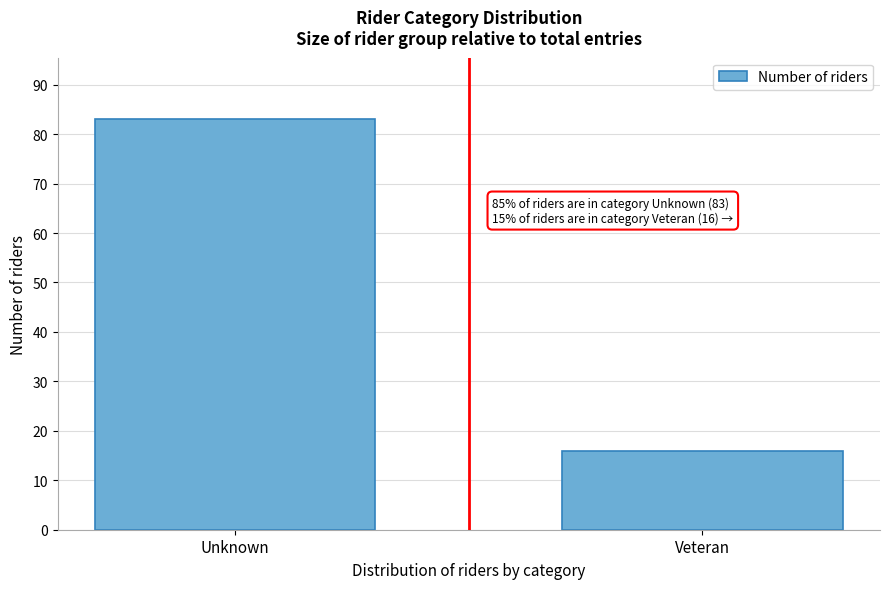

Reading left to right, transcribe all the data shown in this chart.

83	16